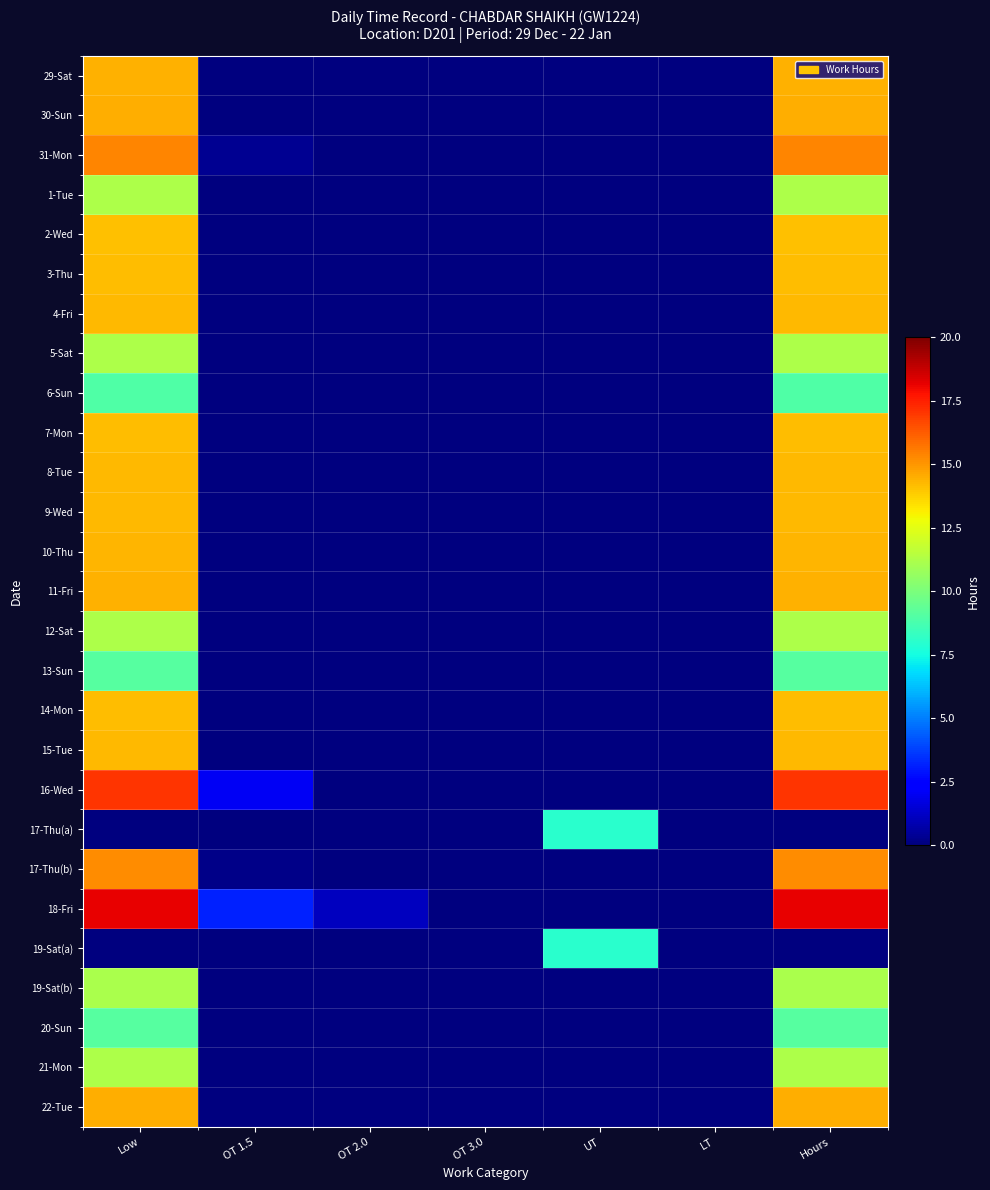

Between UT and OT 2.0, which is larger?

UT